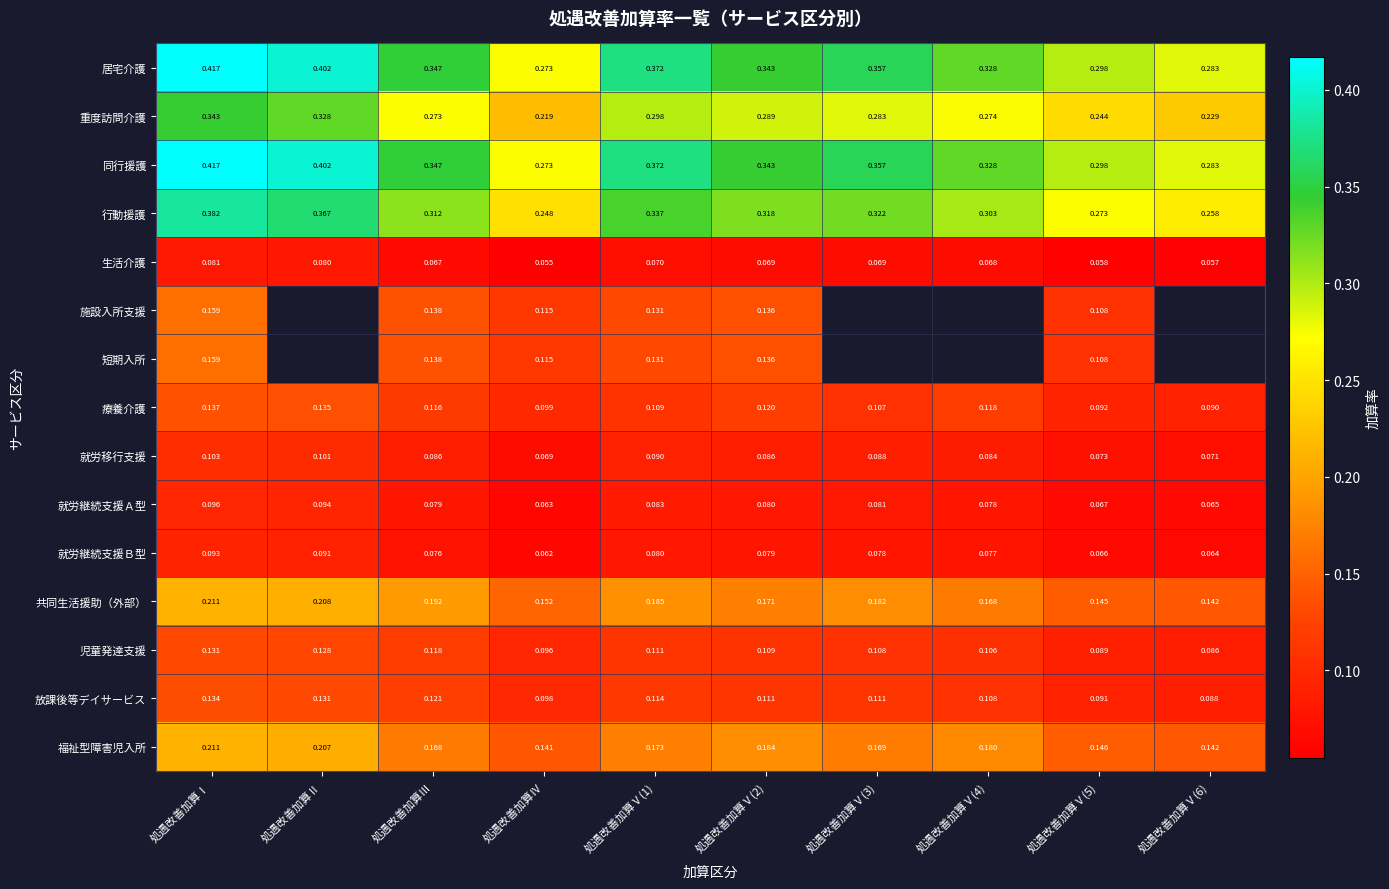

At which label does 共同生活援助（外部） reach its peak?

処遇改善加算Ⅰ